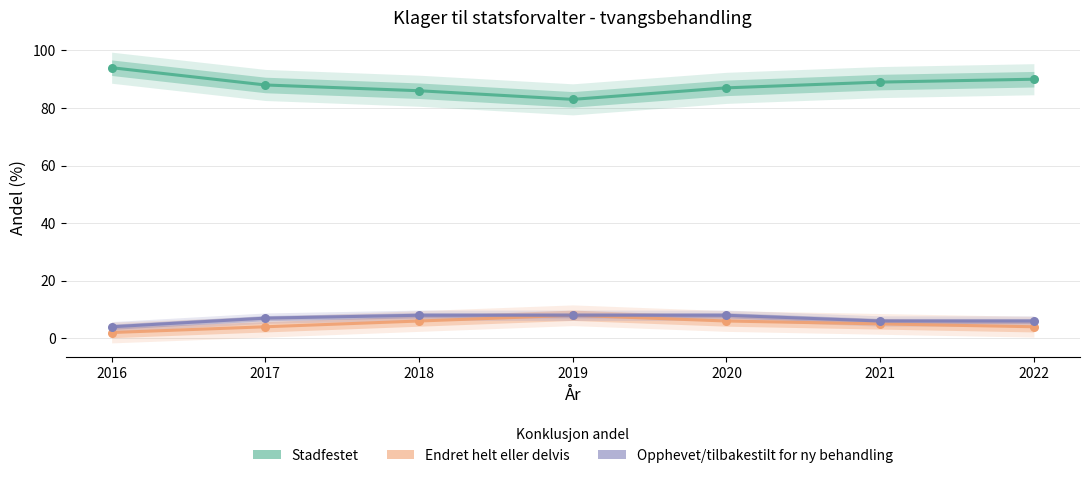

What are all the series names shown in the legend?

Stadfestet, Endret helt eller delvis, Opphevet/tilbakestilt for ny behandling